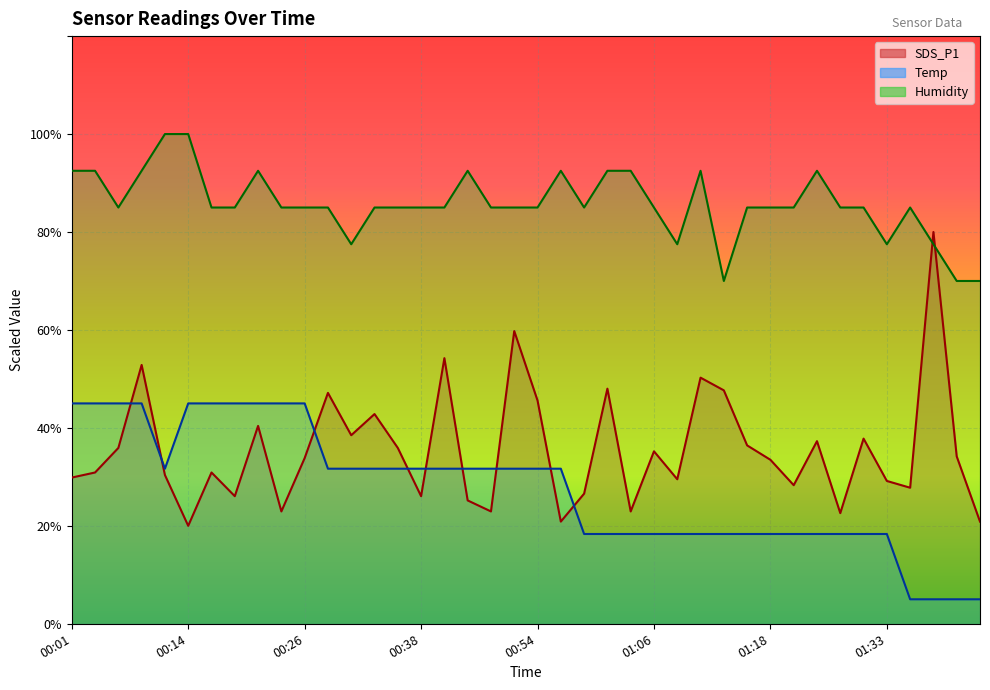

What is the sum of all SDS_P1 values?

1421.1